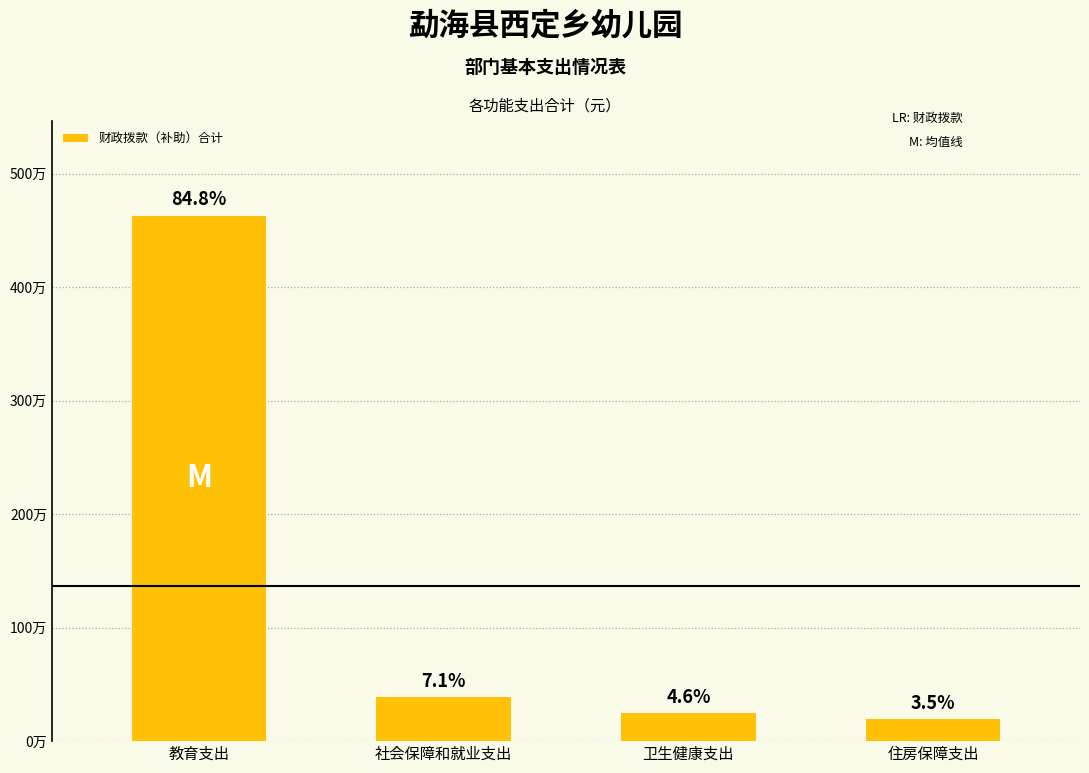

The chart shows a value of 105036.0 at 住房保障支出. True or false?

False